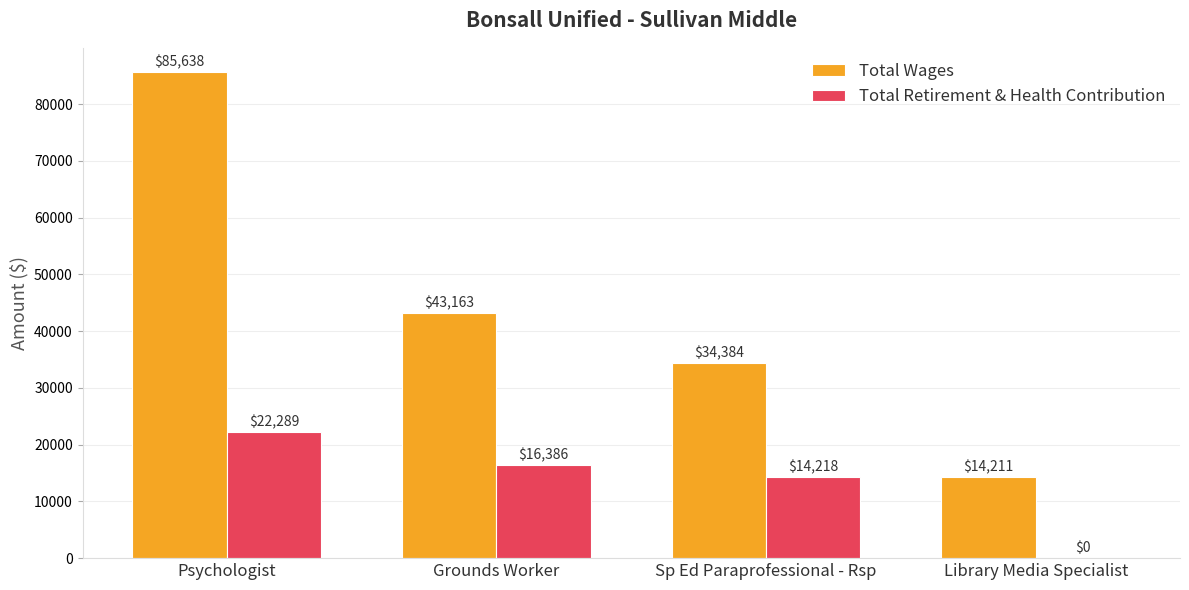

Is the value of Total Wages at Grounds Worker greater than the value of Total Retirement & Health Contribution at Psychologist?

Yes